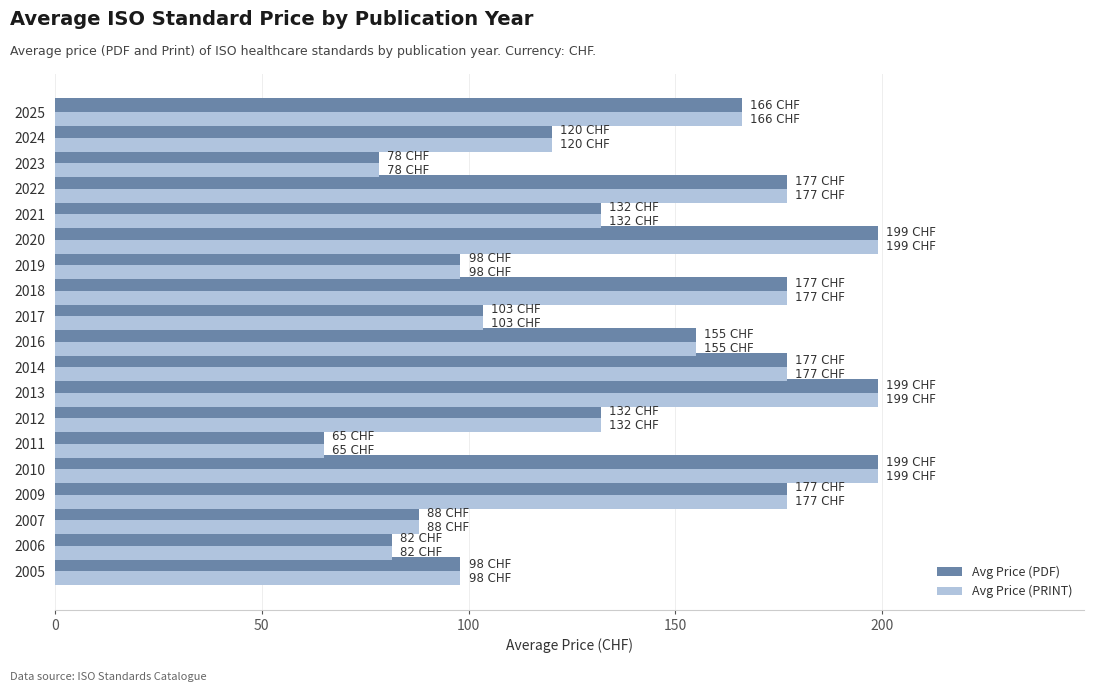

What is the difference between the Avg Price (PDF) values at 2025 and 2021?

34.0